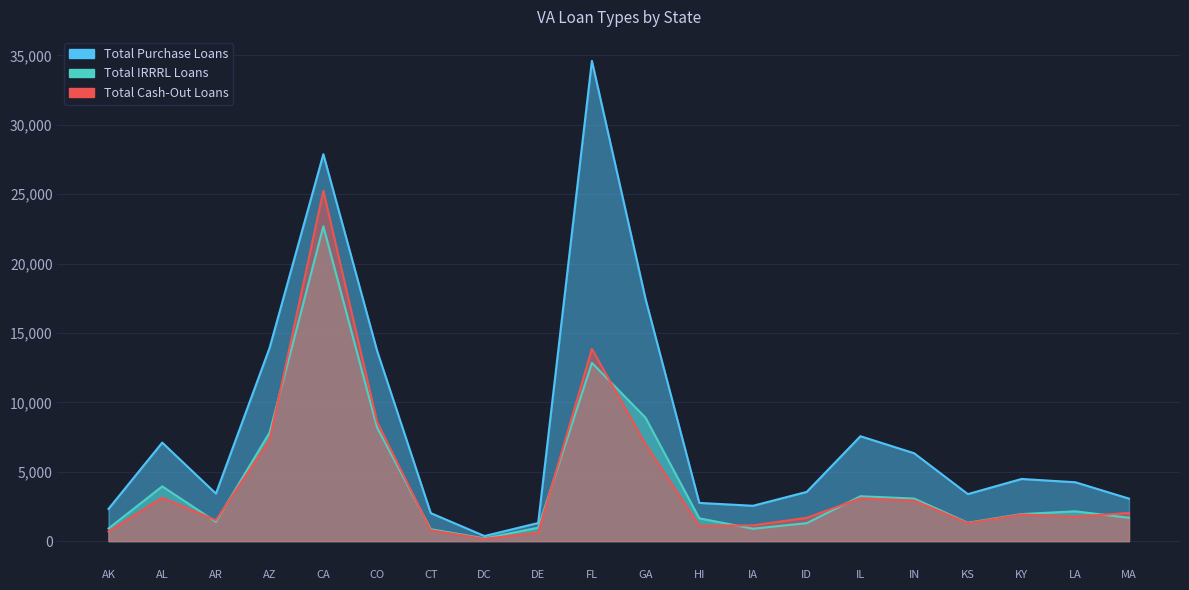

The value of Total IRRRL Loans at CA is 22685. True or false?

True